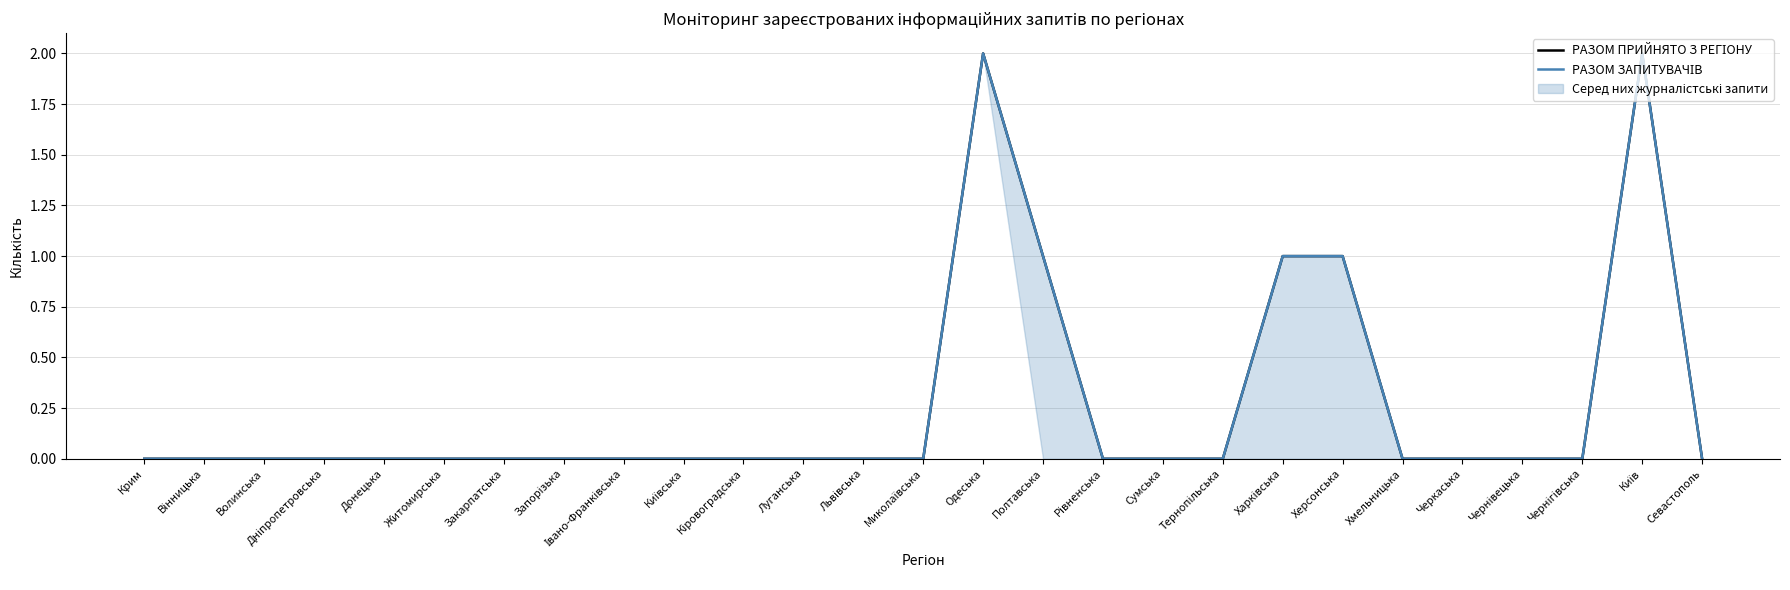

Rank the categories by РАЗОМ ПРИЙНЯТО З РЕГІОНУ value from highest to lowest.

Одеська, Київ, Полтавська, Харківська, Херсонська, Крим, Вінницька, Волинська, Дніпропетровська, Донецька, Житомирська, Закарпатська, Запорізька, Івано-Франківська, Київська, Кіровоградська, Луганська, Львівська, Миколаївська, Рівненська, Сумська, Тернопільська, Хмельницька, Черкаська, Чернівецька, Чернігівська, Севастополь